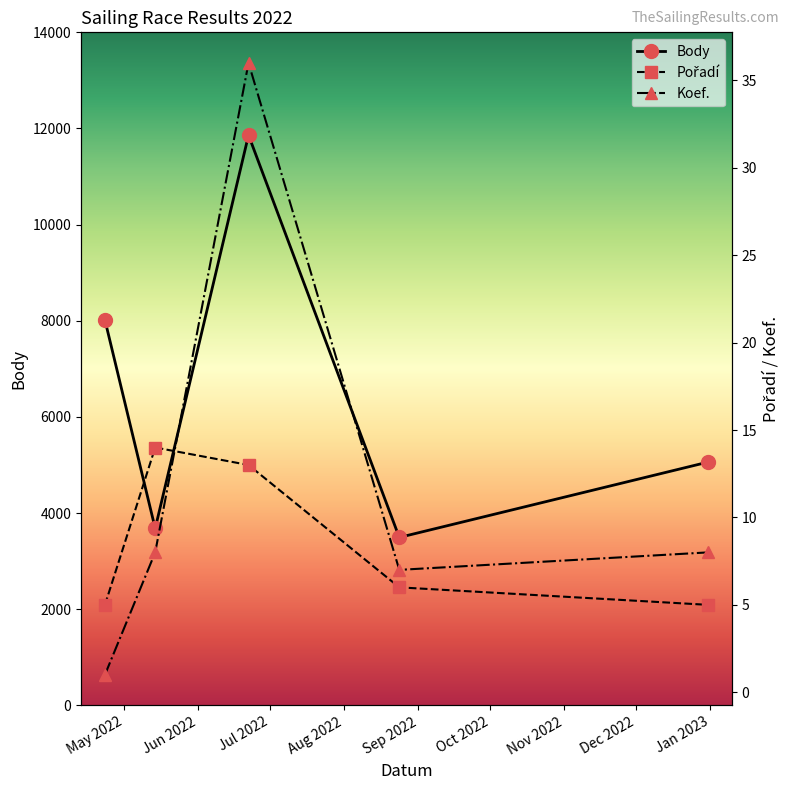

What is the minimum value for Body?

3493